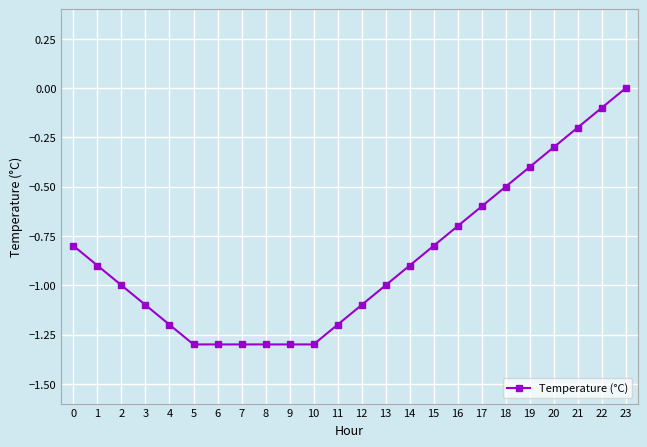

Which has a higher value, 11 or 15?

15